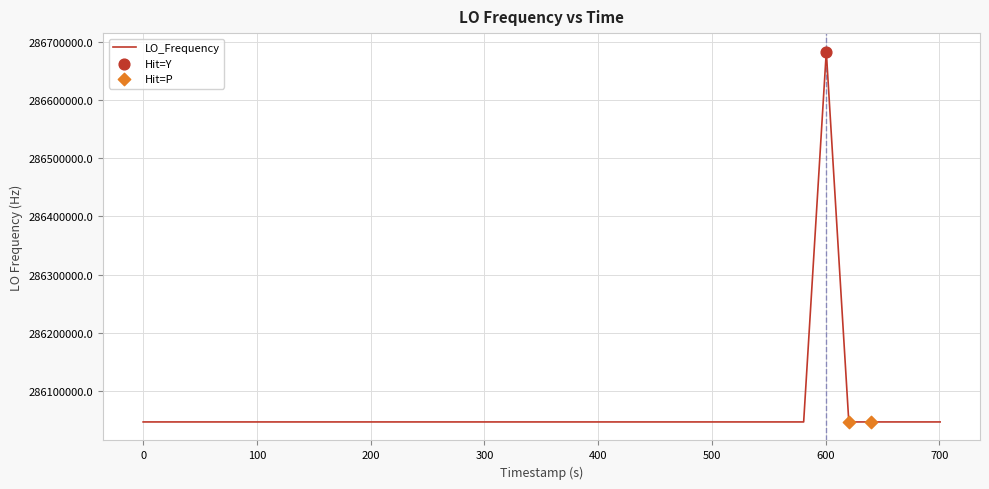

What is the difference between the maximum and minimum values?

635708.8